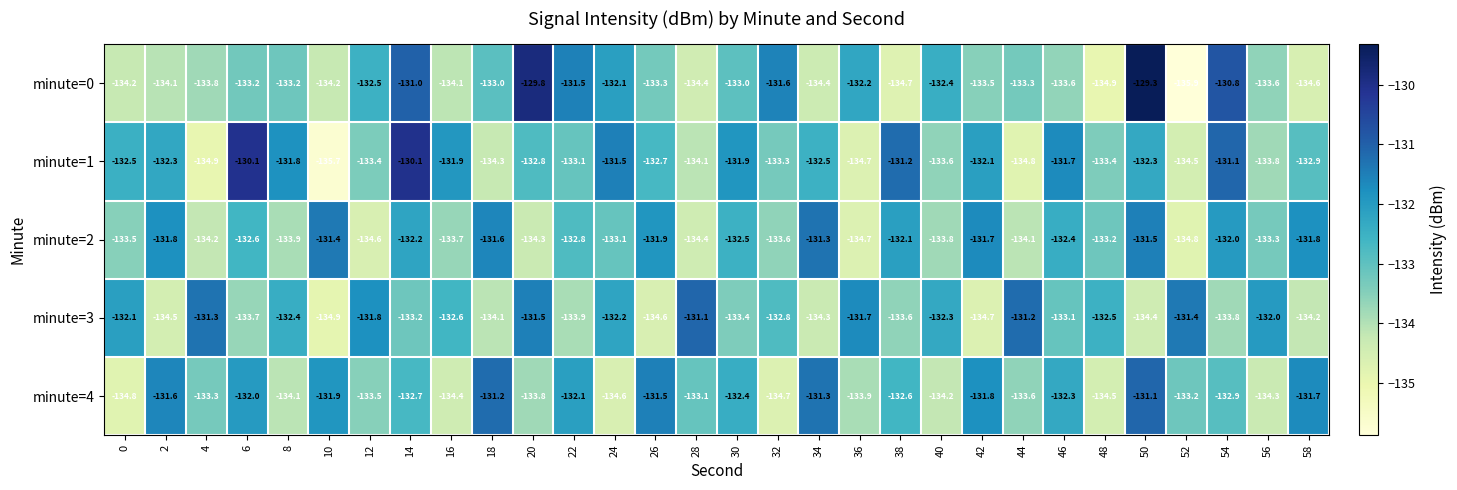

The minute=2 series shows -212.8 at 2. True or false?

False